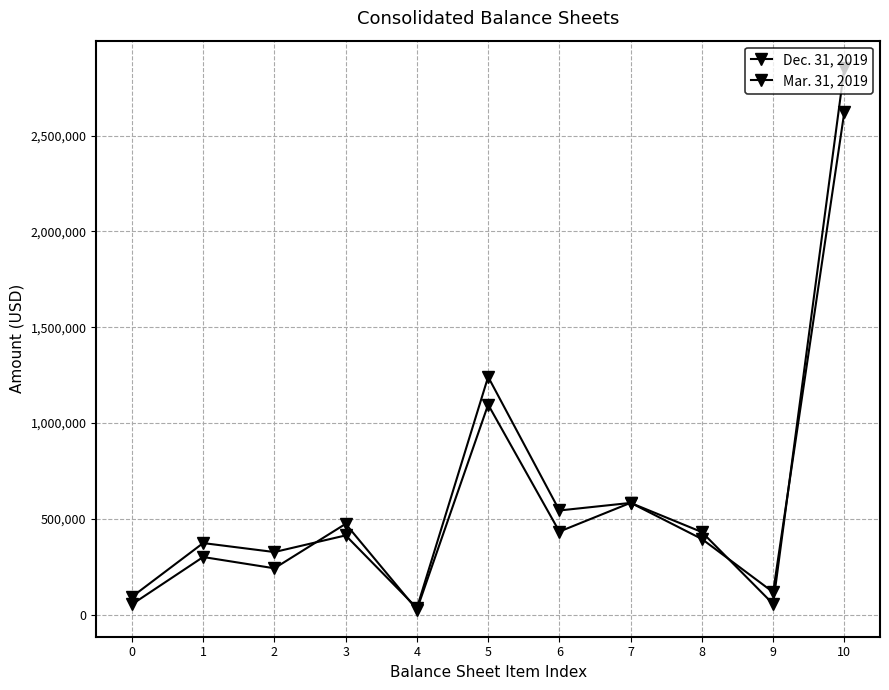

How many lines are shown in the chart?

2